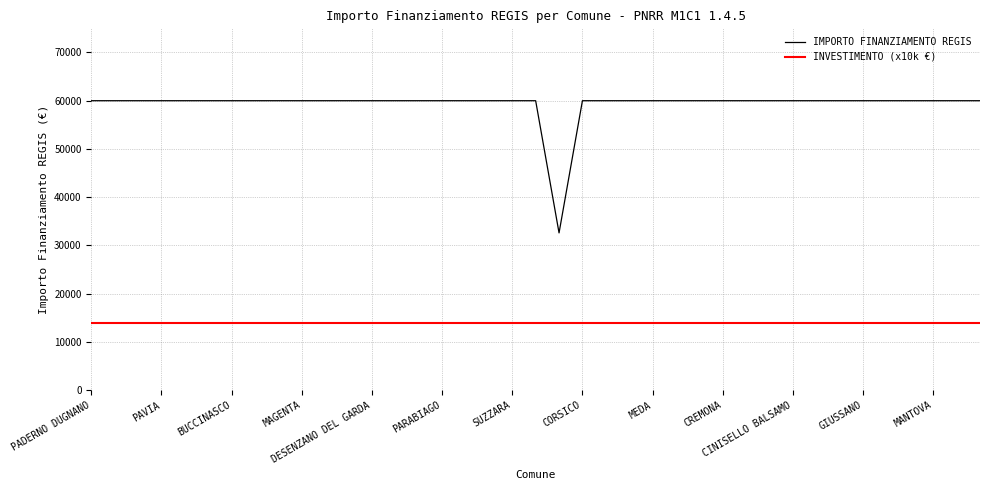

True or false: IMPORTO FINANZIAMENTO REGIS and INVESTIMENTO (x10k €) cross at least once.

False